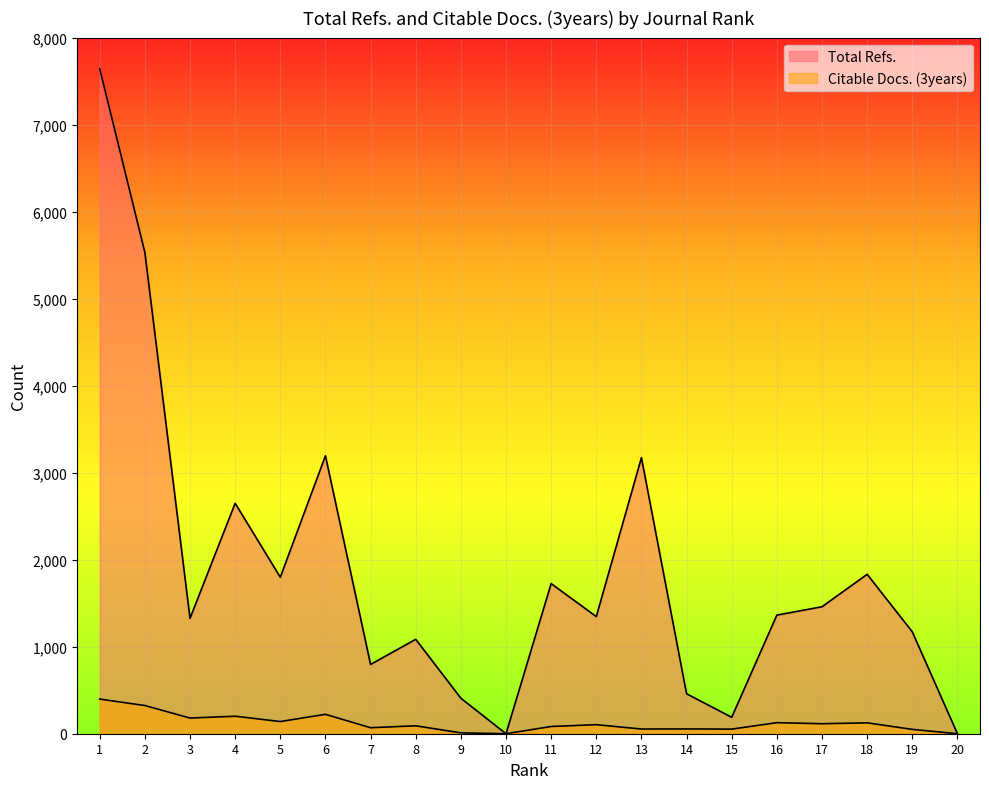

Which series changed the most between 14 and 20?

Total Refs.